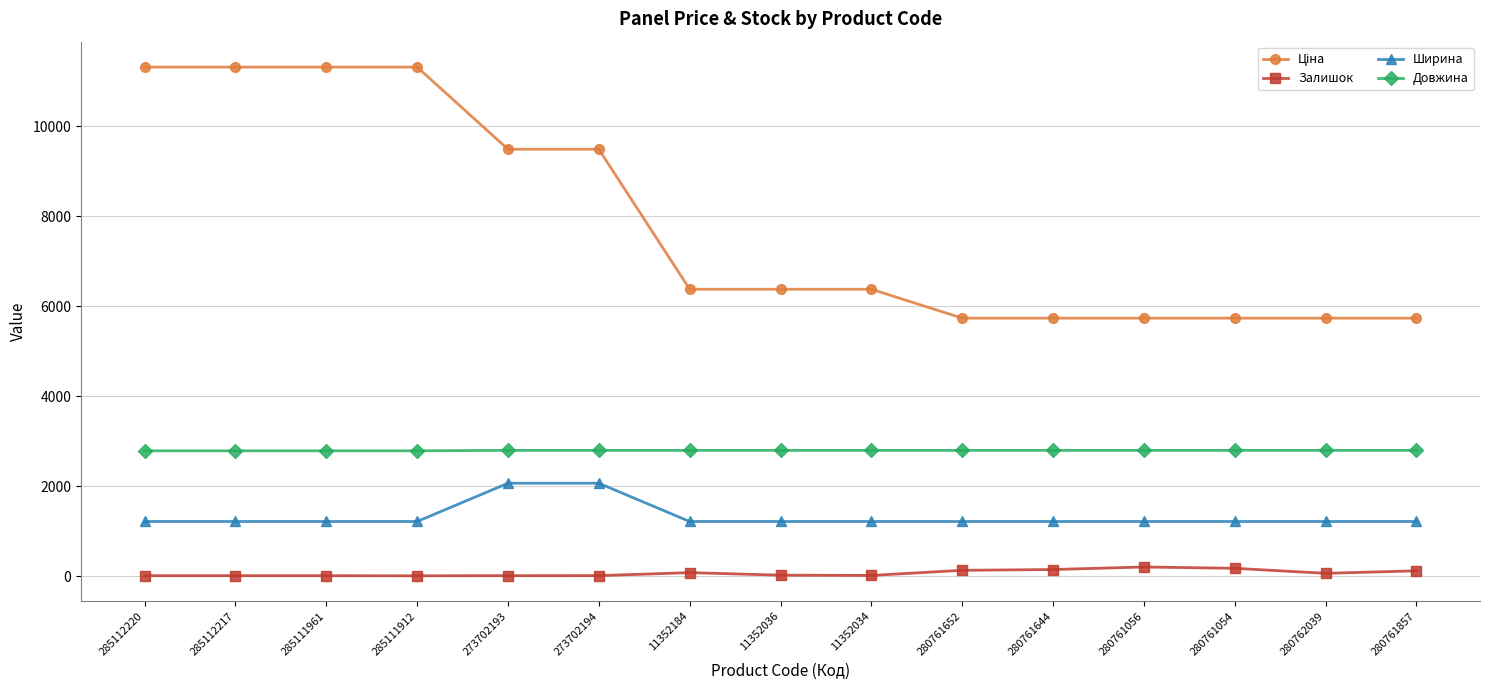

At how many categories does at least one series exceed 9631?

4